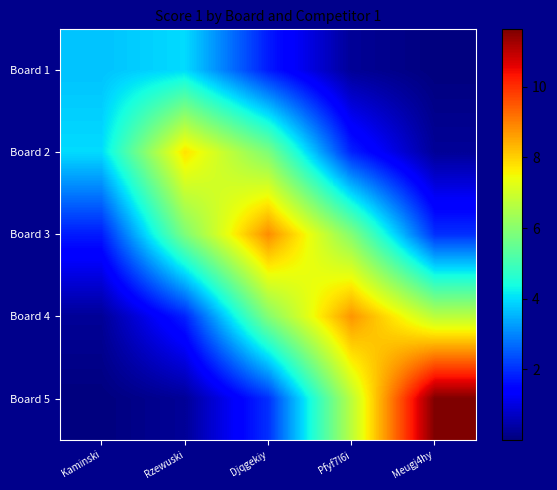

At Djqgekiy, list the series in order from largest to smallest.

Board 3, Board 4, Board 2, Board 5, Board 1